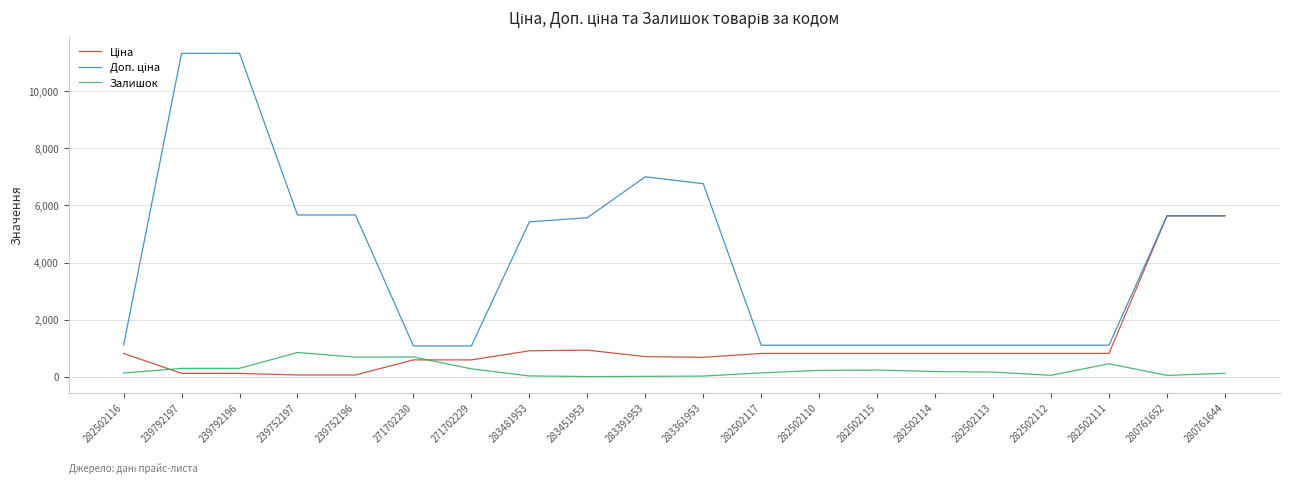

What is the greatest value displayed?

11334.0